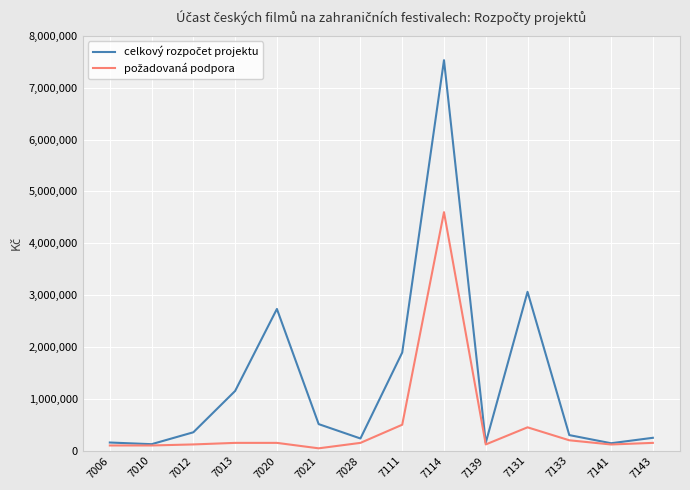

At which category is the sum across all series the highest?

7114